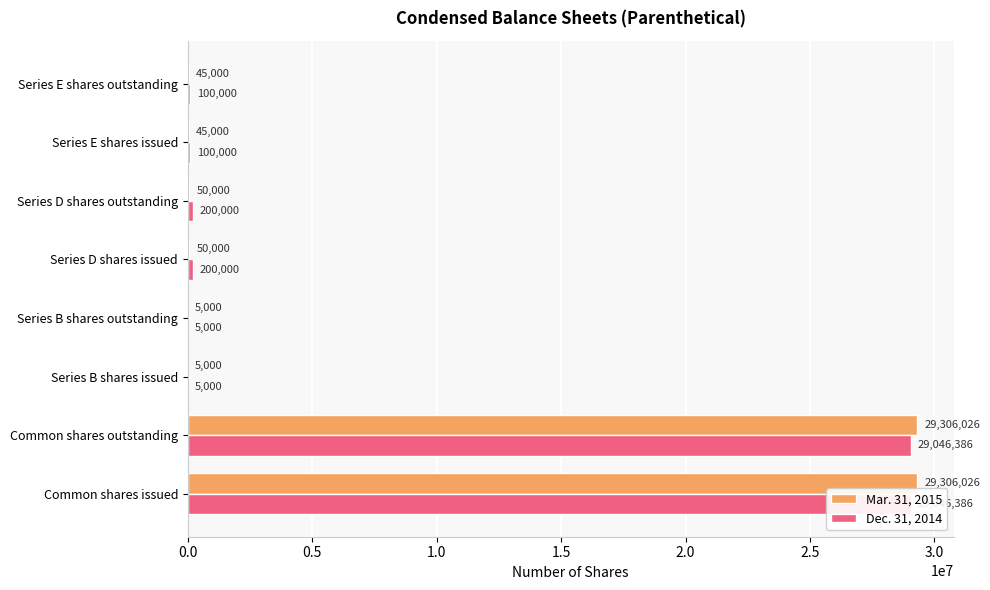

What is the highest value of the Mar. 31, 2015 series?

29306026